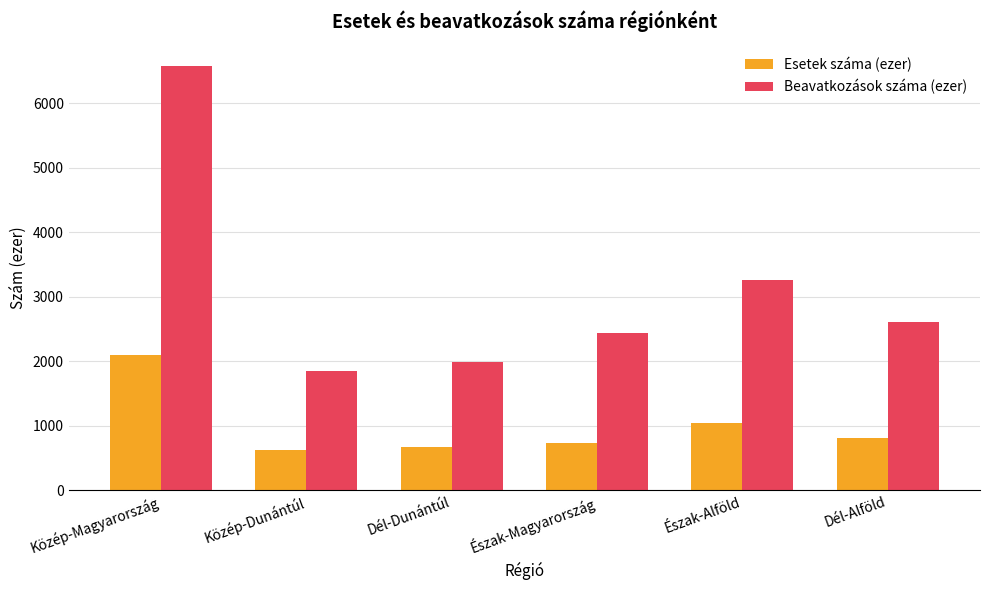

How many bars are there in each group?

2